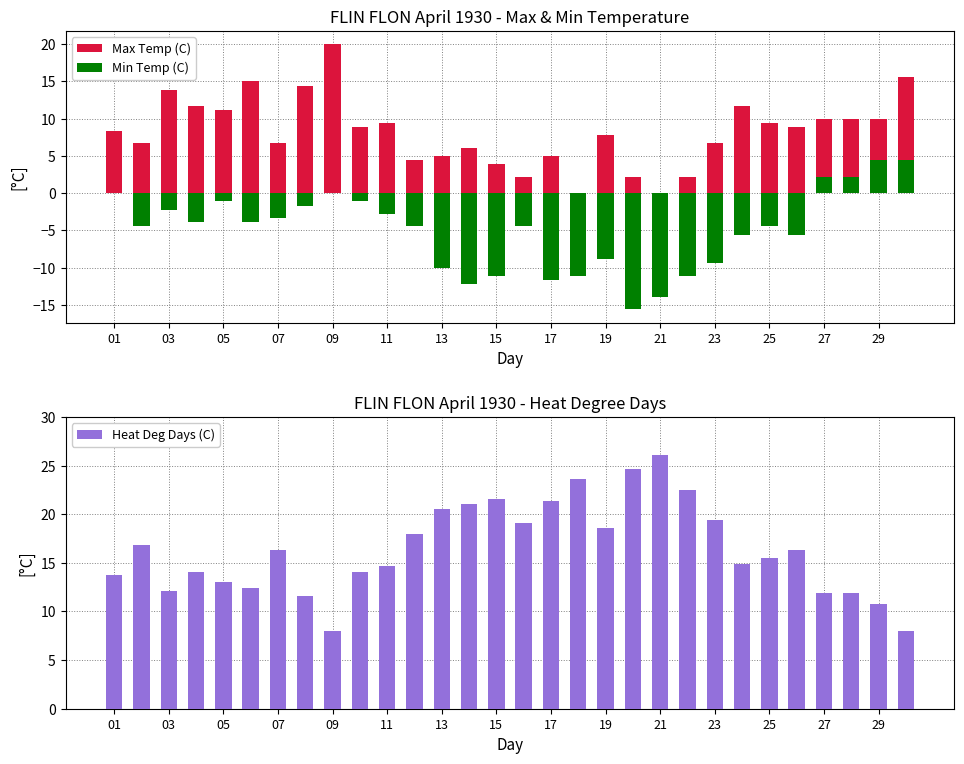

Reading left to right, extract all data points from this chart.

Max Temp (C): 8.3	6.7	13.9	11.7	11.1	15.0	6.7	14.4	20.0	8.9	9.4	4.4	5.0	6.1	3.9	2.2	5.0	0.0	7.8	2.2	-2.2	2.2	6.7	11.7	9.4	8.9	10.0	10.0	10.0	15.6
Min Temp (C): 0.0	-4.4	-2.2	-3.9	-1.1	-3.9	-3.3	-1.7	0.0	-1.1	-2.8	-4.4	-10.0	-12.2	-11.1	-4.4	-11.7	-11.1	-8.9	-15.6	-13.9	-11.1	-9.4	-5.6	-4.4	-5.6	2.2	2.2	4.4	4.4
Heat Deg Days (C): 13.8	16.8	12.1	14.1	13.0	12.4	16.3	11.6	8.0	14.1	14.7	18.0	20.5	21.1	21.6	19.1	21.4	23.6	18.6	24.7	26.1	22.5	19.4	14.9	15.5	16.3	11.9	11.9	10.8	8.0